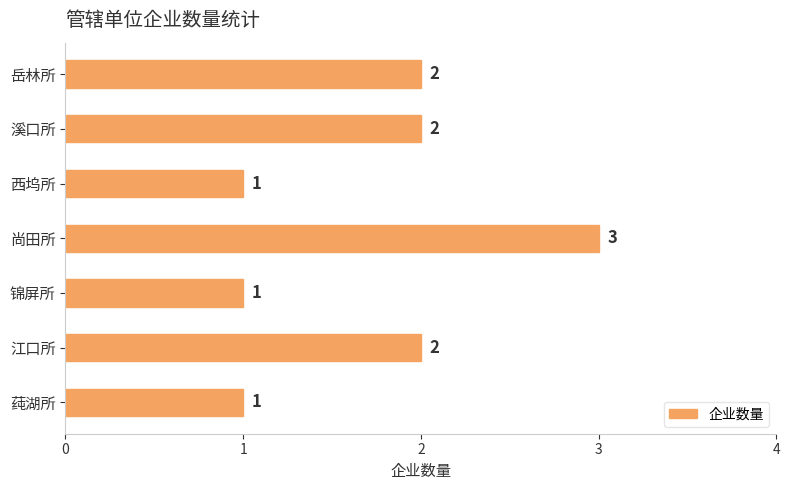

Is it true that the value at 锦屏所 is 2?

False